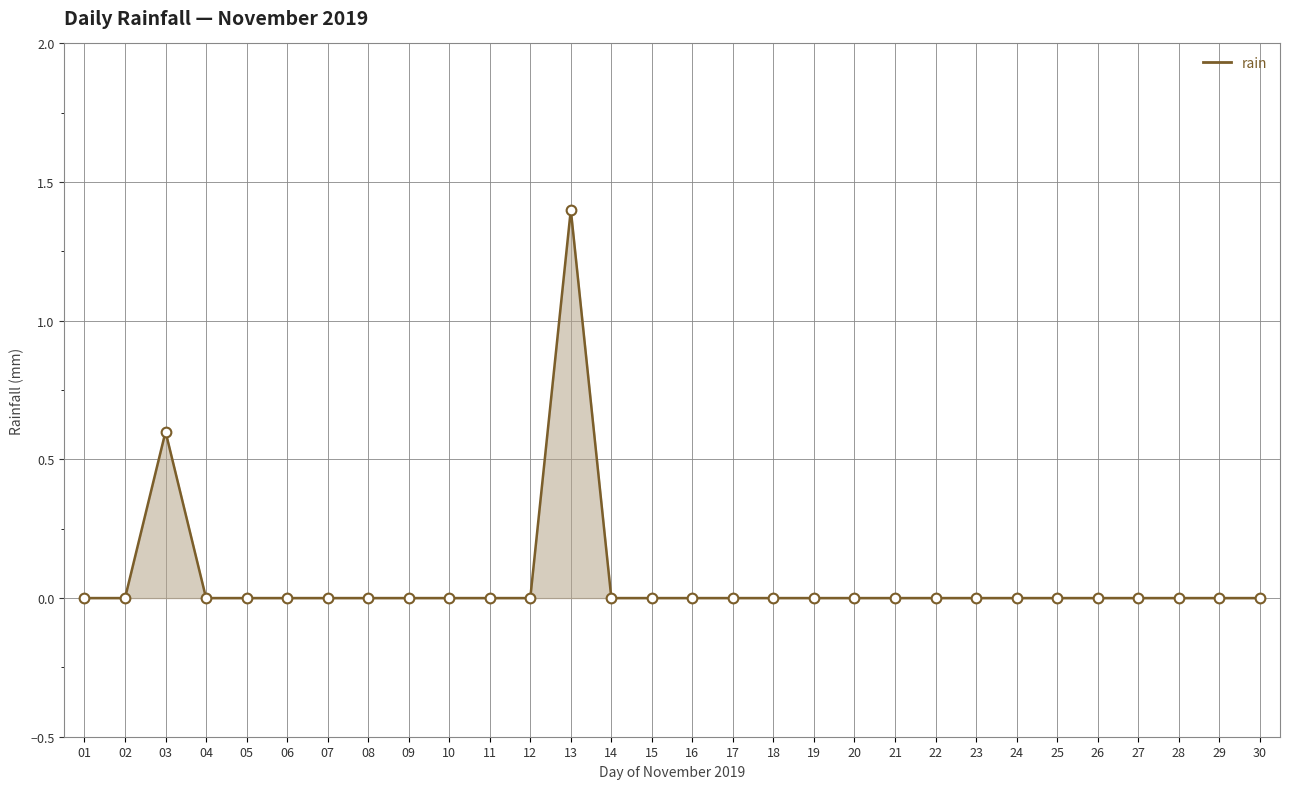

Is it true that the value at 24 is 0.0?

True